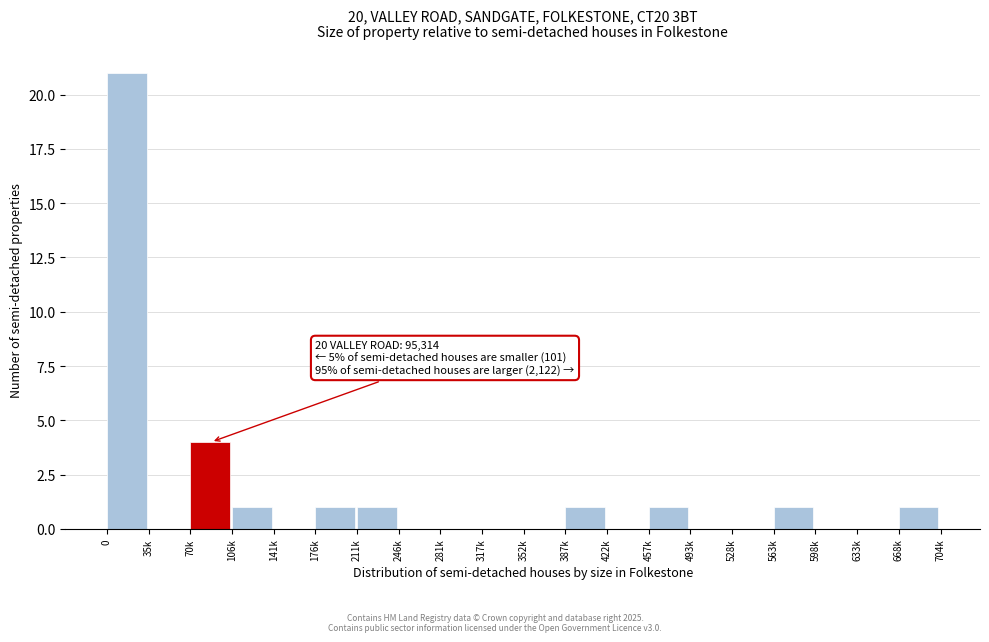

Reading left to right, list all the values displayed in this chart.

0=21	35k=0	70k=4	106k=1	141k=0	176k=1	211k=1	246k=0	281k=0	317k=0	352k=0	387k=1	422k=0	457k=1	493k=0	528k=0	563k=1	598k=0	633k=0	668k=1